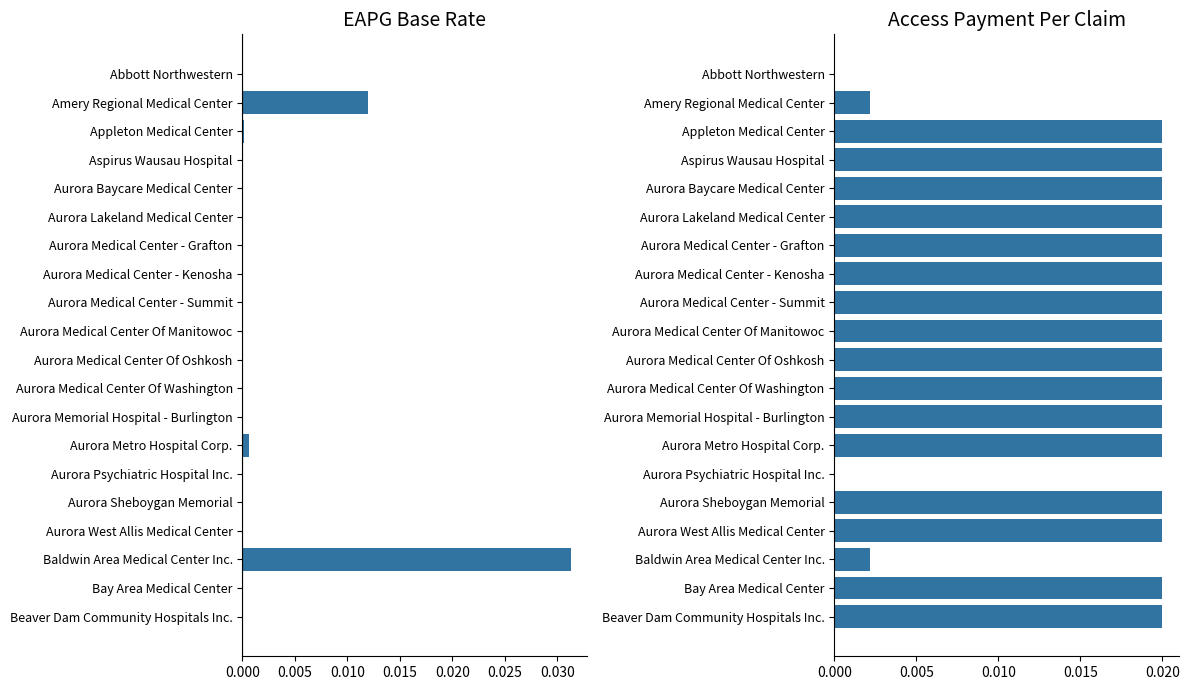

At how many categories does at least one series exceed 0?

18